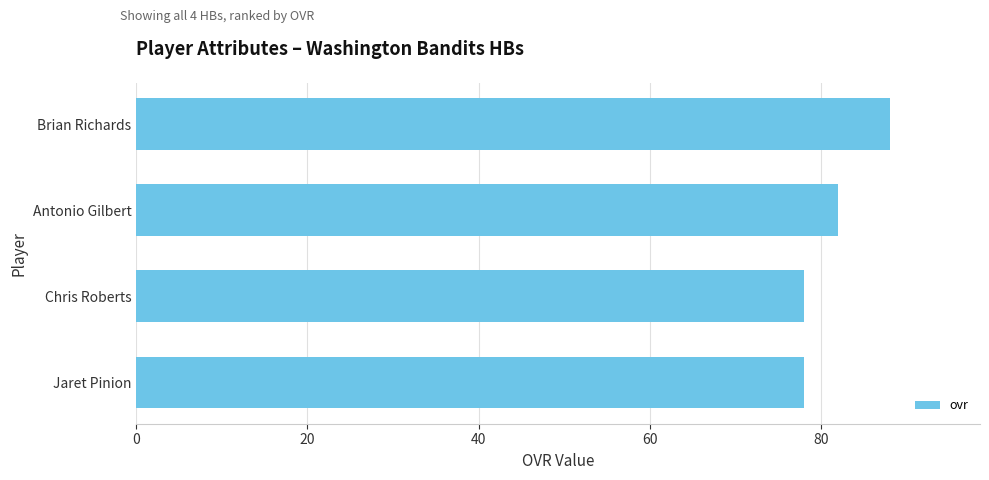

What is the greatest value displayed?

88